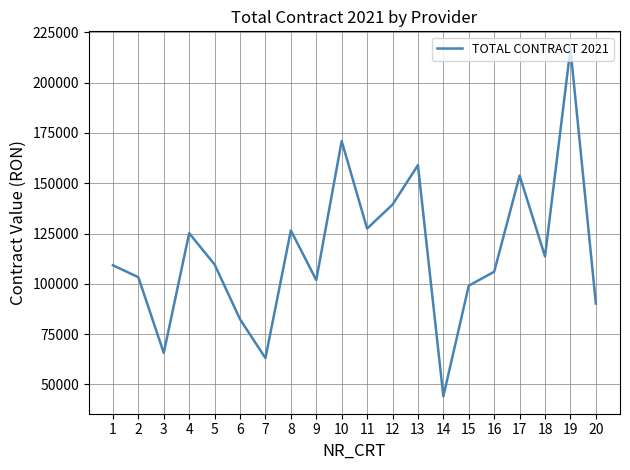

What is the approximate value at 5?

109627.5